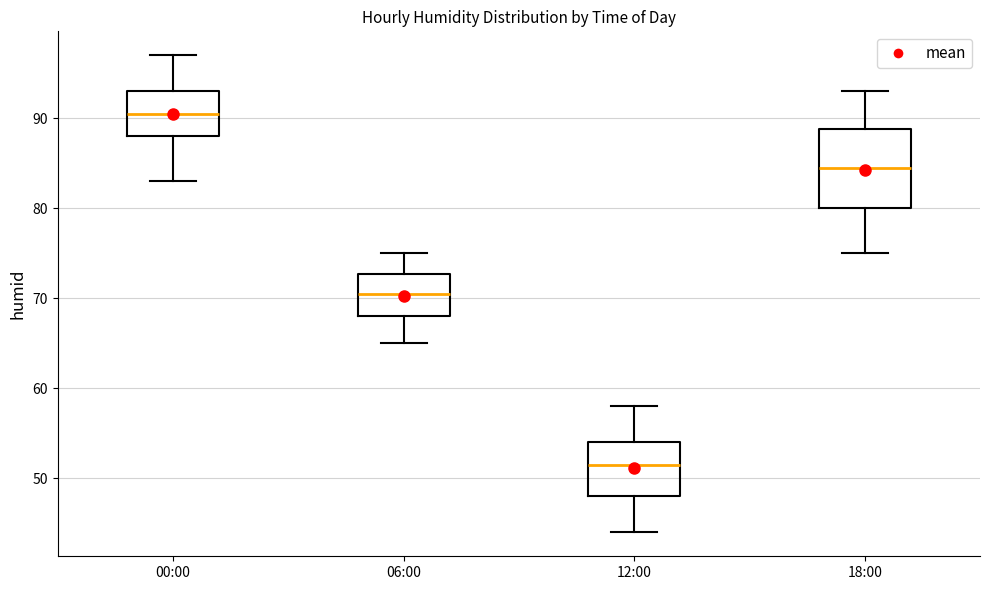

Reading left to right, read every box against the y-axis: the position of its median line, the range the box covers, and the ends of its whiskers. The values are not printed on the chart, so give them approximately, as read against the axis.

00:00: median 91, box 88 to 93, whiskers 83 to 97
06:00: median 71, box 68 to 73, whiskers 65 to 75
12:00: median 52, box 48 to 54, whiskers 44 to 58
18:00: median 85, box 80 to 89, whiskers 75 to 93